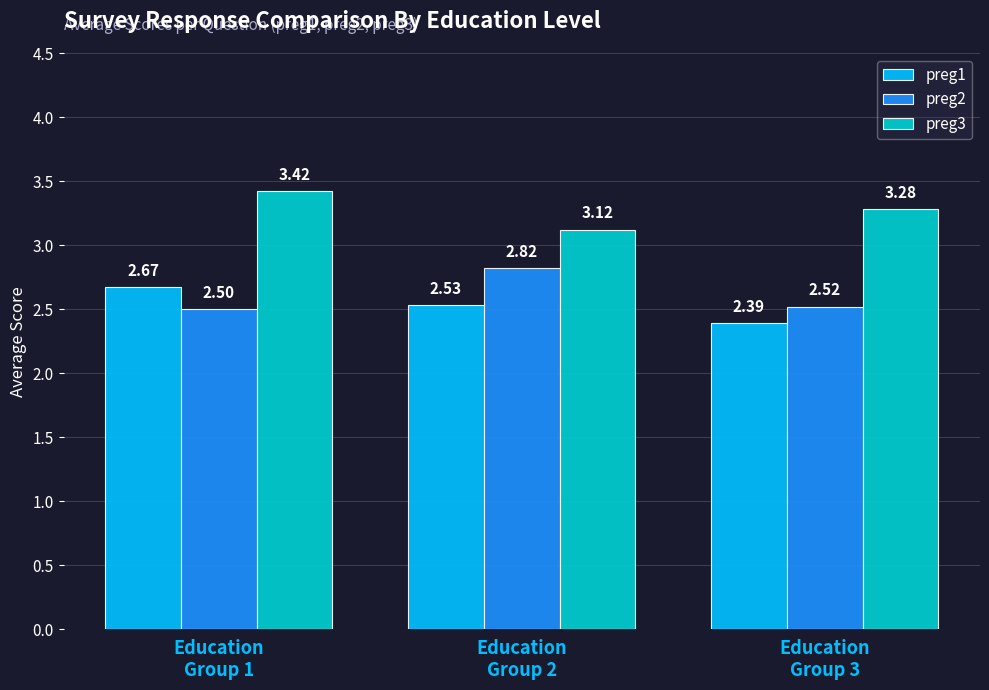

How many distinct data groups are displayed?

3